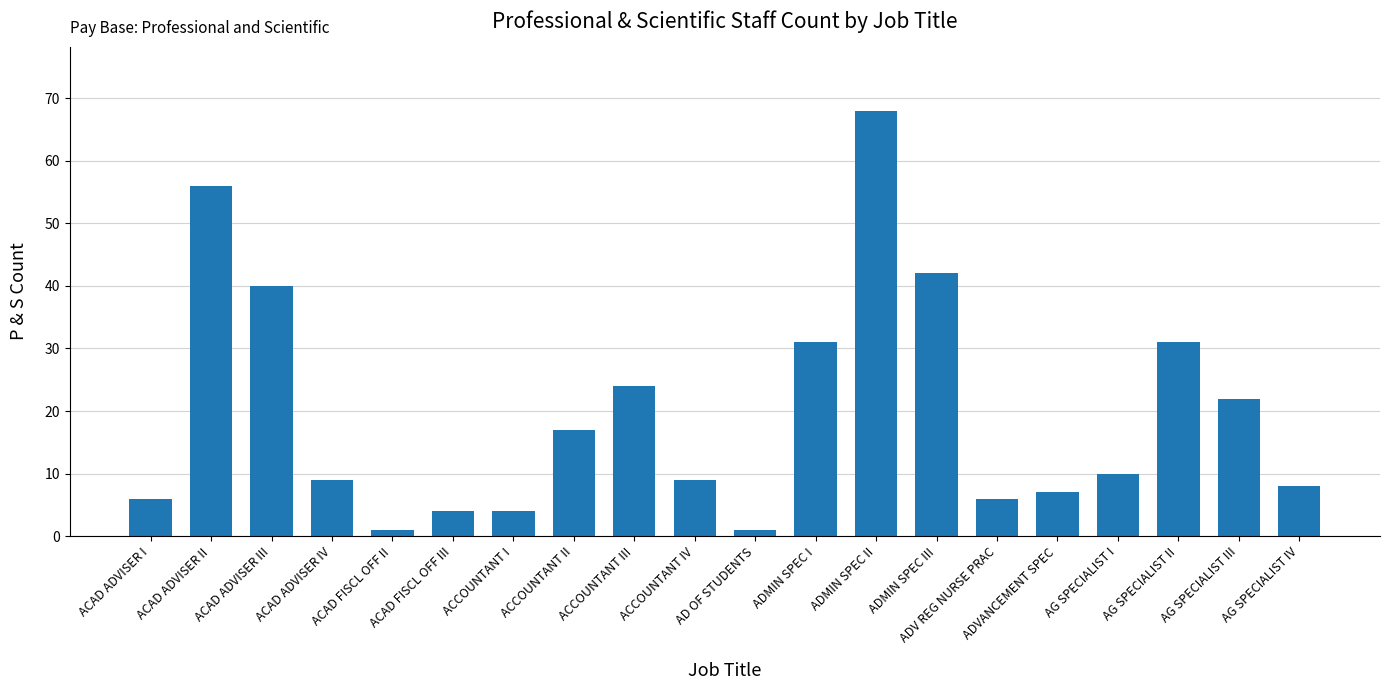

Which category has the highest value across all series?

ADMIN SPEC II